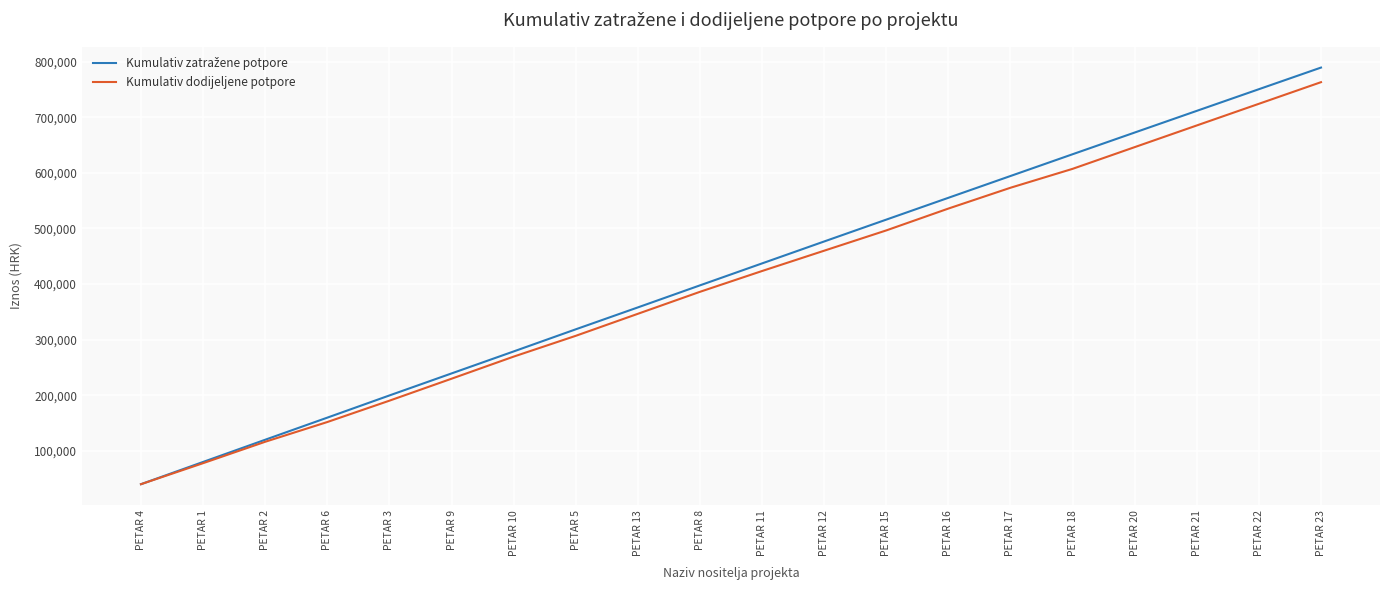

What is the maximum value shown in the chart?

789200